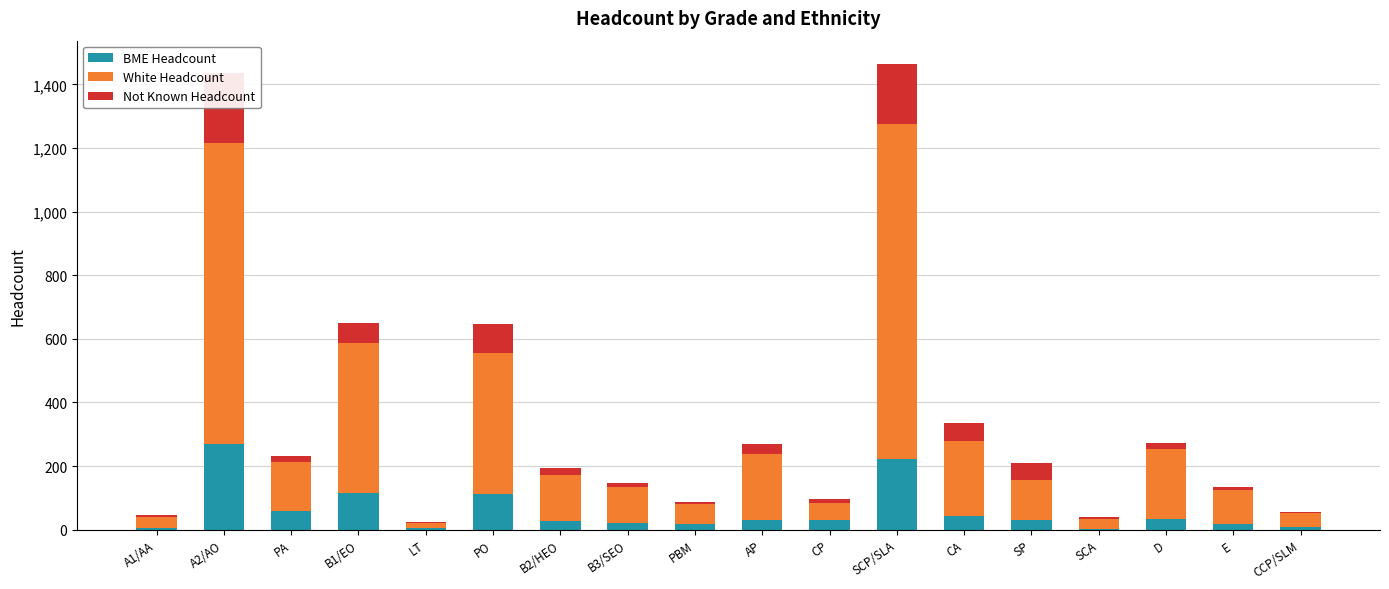

How many values in the Not Known Headcount series are below 20?

9